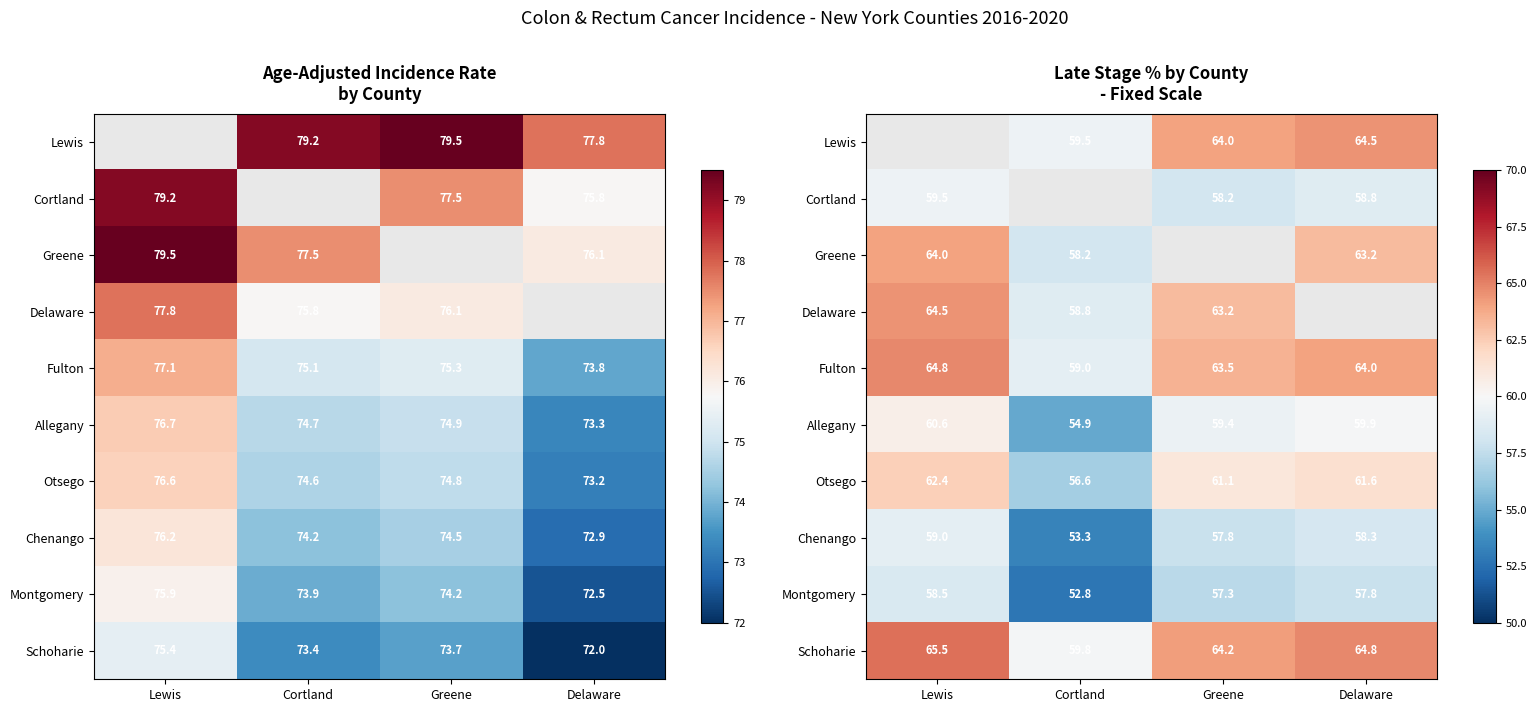

Between Greene and Cortland, which is larger?

Greene